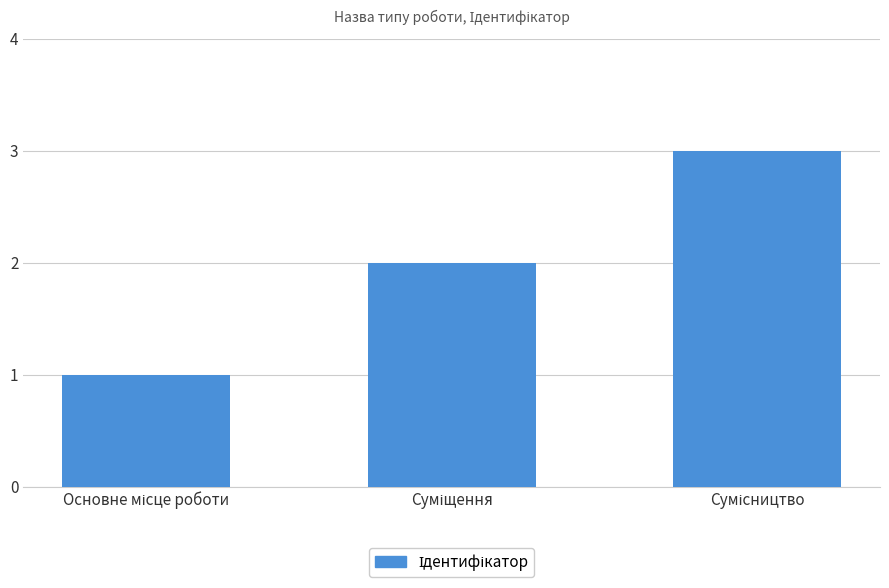

What is the average value?

2